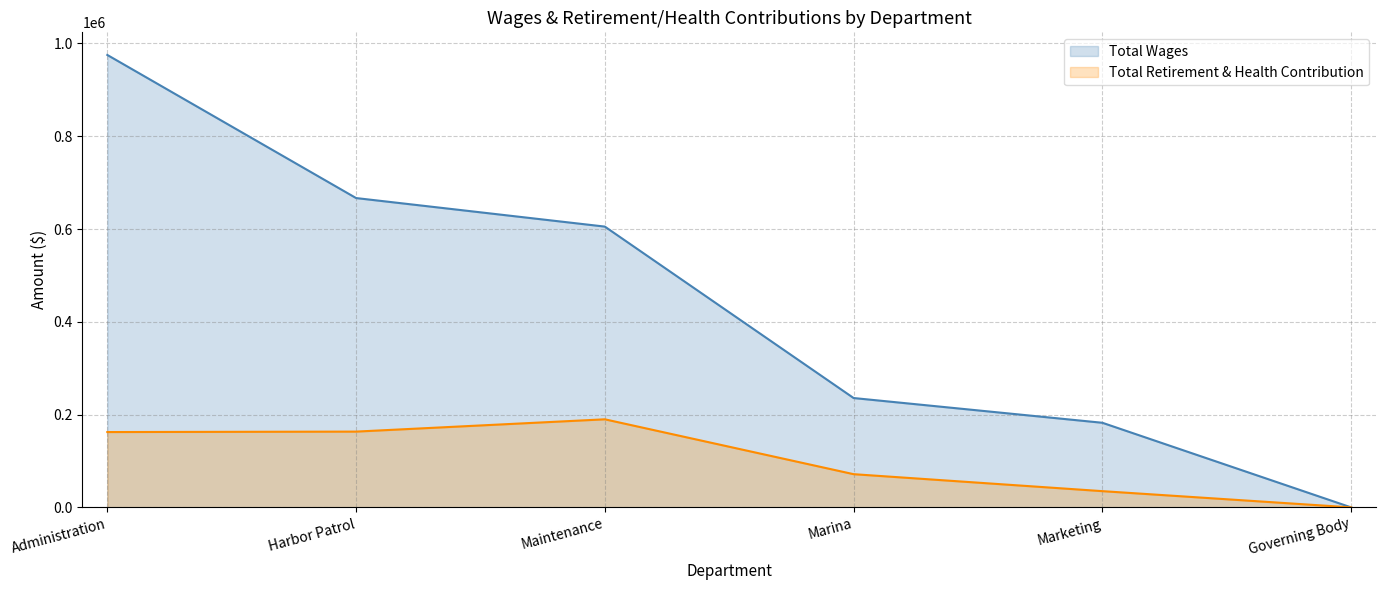

What is the difference between the maximum and minimum values in the Total Wages series?

975219